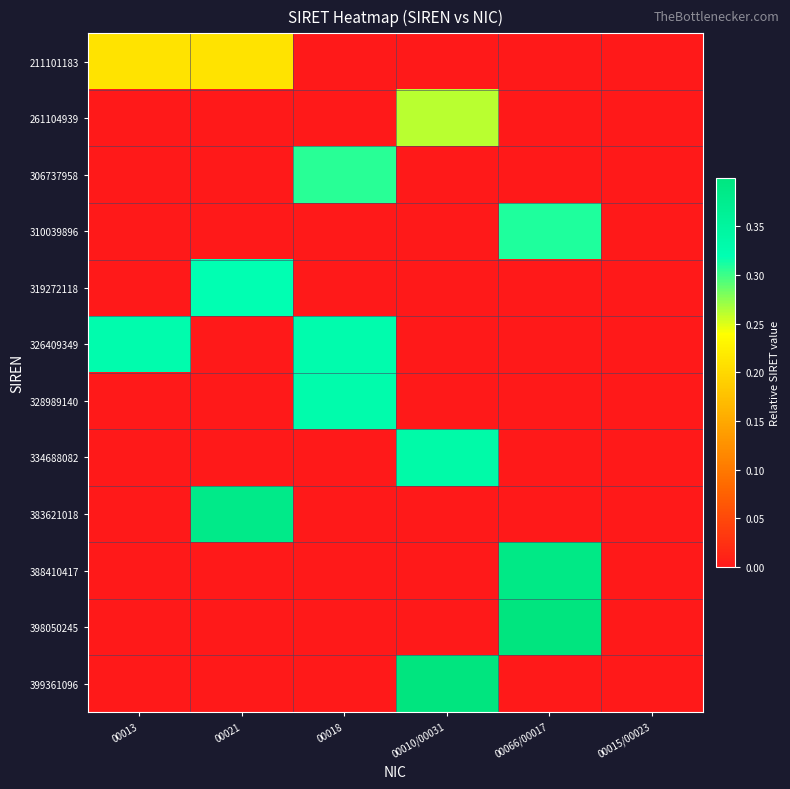

Reading right to left, list all the values displayed in this chart.

211101183: 00015/00023=0.0	00066/00017=0.0	00010/00031=0.0	00018=0.0	00021=0.2	00013=0.2
261104939: 00015/00023=0.0	00066/00017=0.0	00010/00031=0.3	00018=0.0	00021=0.0	00013=0.0
306737958: 00015/00023=0.0	00066/00017=0.0	00010/00031=0.0	00018=0.3	00021=0.0	00013=0.0
310039896: 00015/00023=0.0	00066/00017=0.3	00010/00031=0.0	00018=0.0	00021=0.0	00013=0.0
319272118: 00015/00023=0.0	00066/00017=0.0	00010/00031=0.0	00018=0.0	00021=0.3	00013=0.0
326409349: 00015/00023=0.0	00066/00017=0.0	00010/00031=0.0	00018=0.3	00021=0.0	00013=0.3
328989140: 00015/00023=0.0	00066/00017=0.0	00010/00031=0.0	00018=0.3	00021=0.0	00013=0.0
334688082: 00015/00023=0.0	00066/00017=0.0	00010/00031=0.3	00018=0.0	00021=0.0	00013=0.0
383621018: 00015/00023=0.0	00066/00017=0.0	00010/00031=0.0	00018=0.0	00021=0.4	00013=0.0
388410417: 00015/00023=0.0	00066/00017=0.4	00010/00031=0.0	00018=0.0	00021=0.0	00013=0.0
398050245: 00015/00023=0.0	00066/00017=0.4	00010/00031=0.0	00018=0.0	00021=0.0	00013=0.0
399361096: 00015/00023=0.0	00066/00017=0.0	00010/00031=0.4	00018=0.0	00021=0.0	00013=0.0